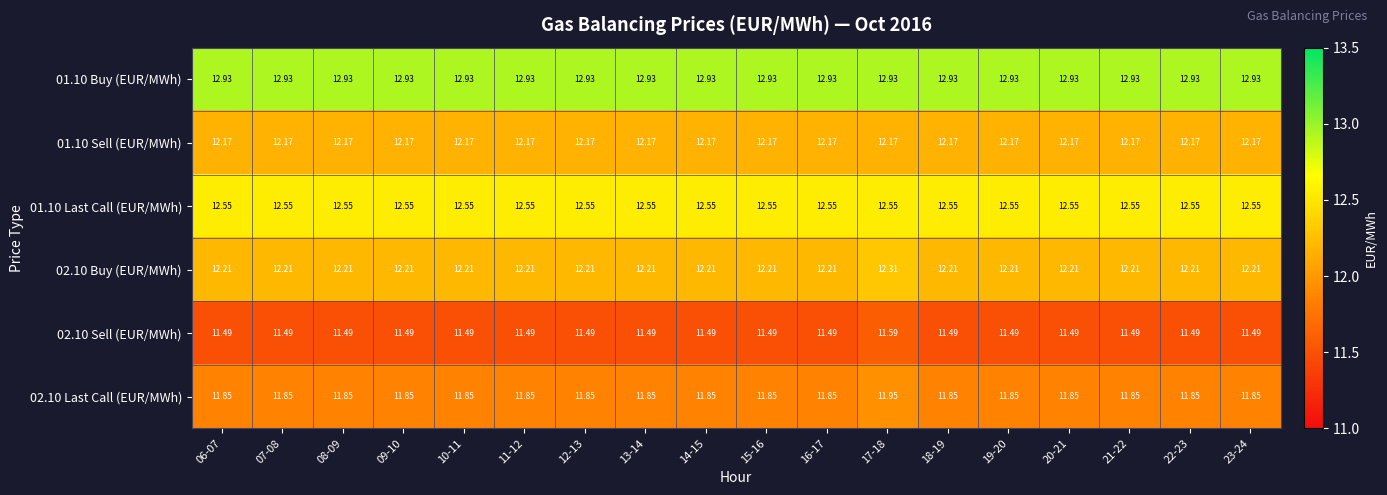

At 22-23, list the series in order from largest to smallest.

01.10 Buy (EUR/MWh), 01.10 Last Call (EUR/MWh), 02.10 Buy (EUR/MWh), 01.10 Sell (EUR/MWh), 02.10 Last Call (EUR/MWh), 02.10 Sell (EUR/MWh)